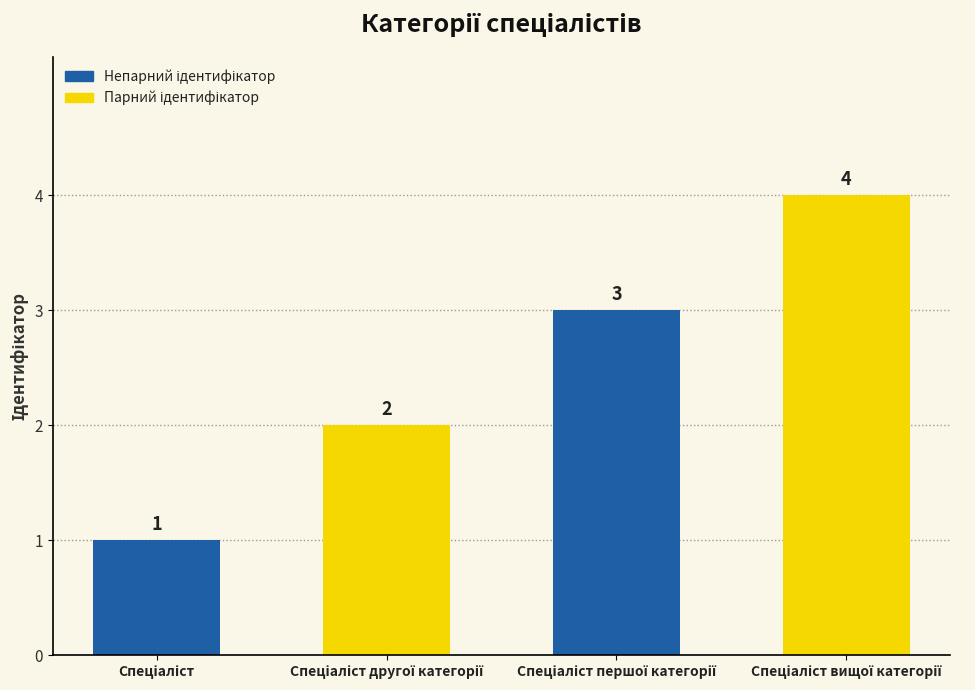

What is the sum of all values?

10